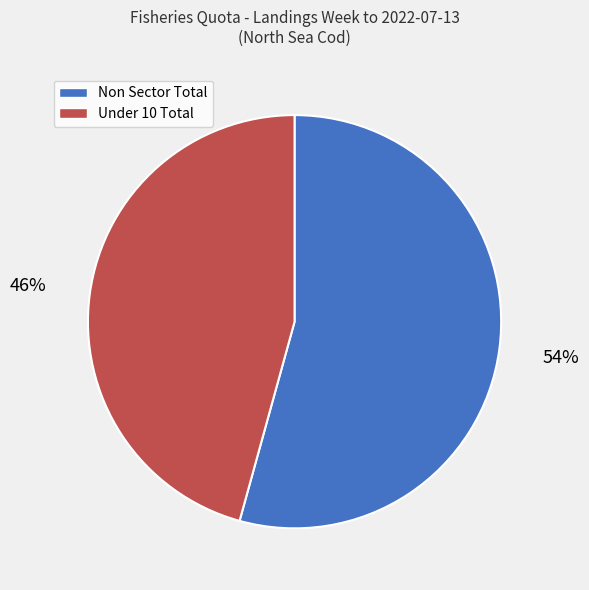

Which slice is the largest?

Non Sector Total